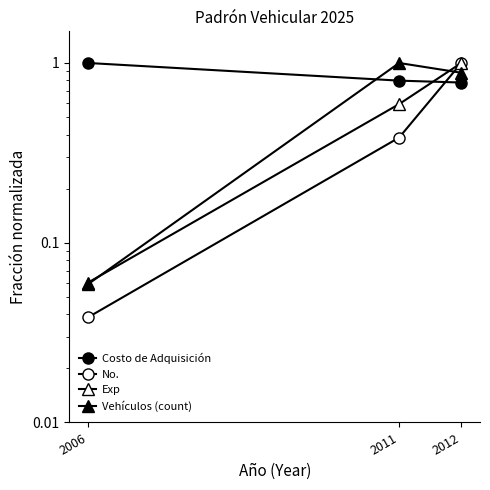

What is the difference between the maximum and minimum values in the No. series?

1.0